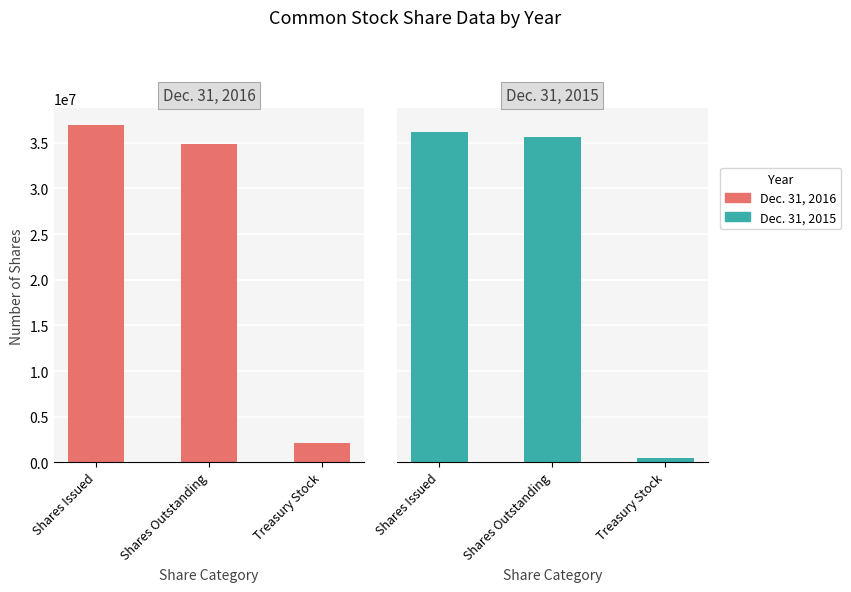

Rank the categories by Dec. 31, 2016 value from lowest to highest.

Treasury Stock, Shares Outstanding, Shares Issued